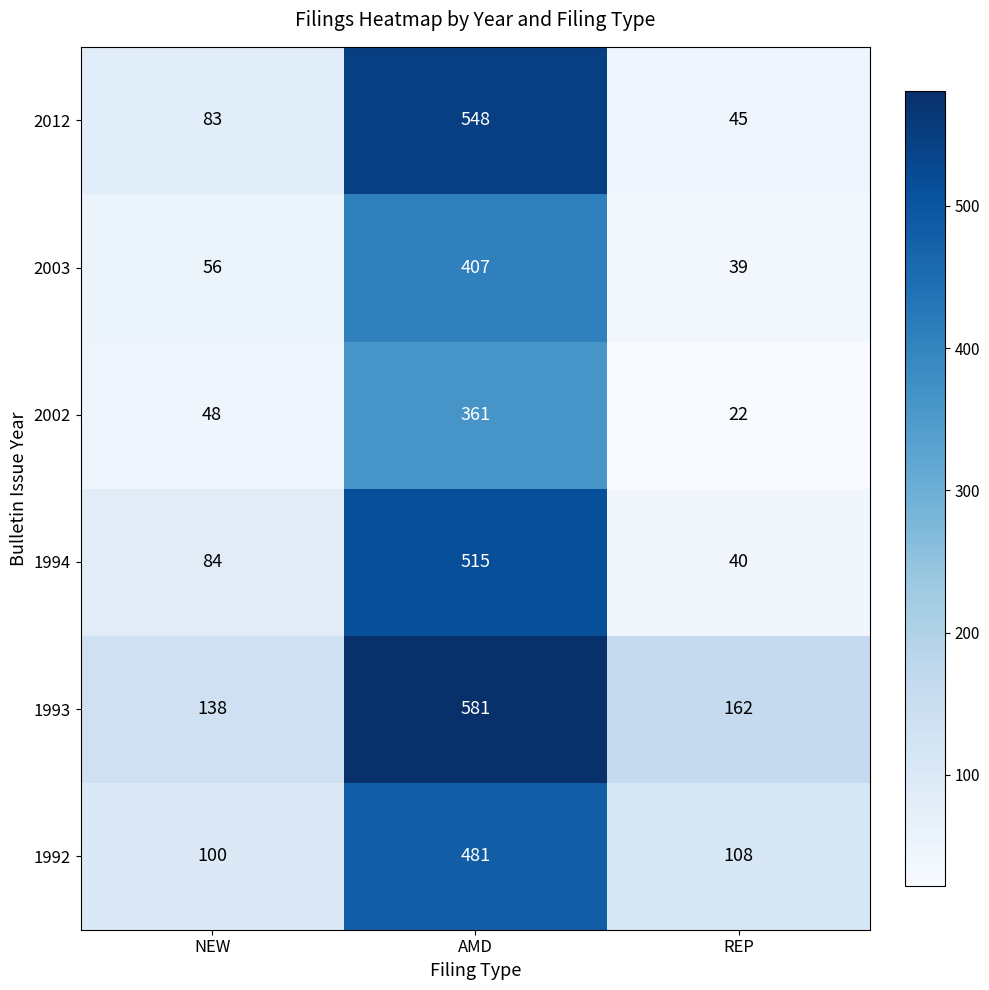

Where is 2012 nearest to the value 296?

NEW